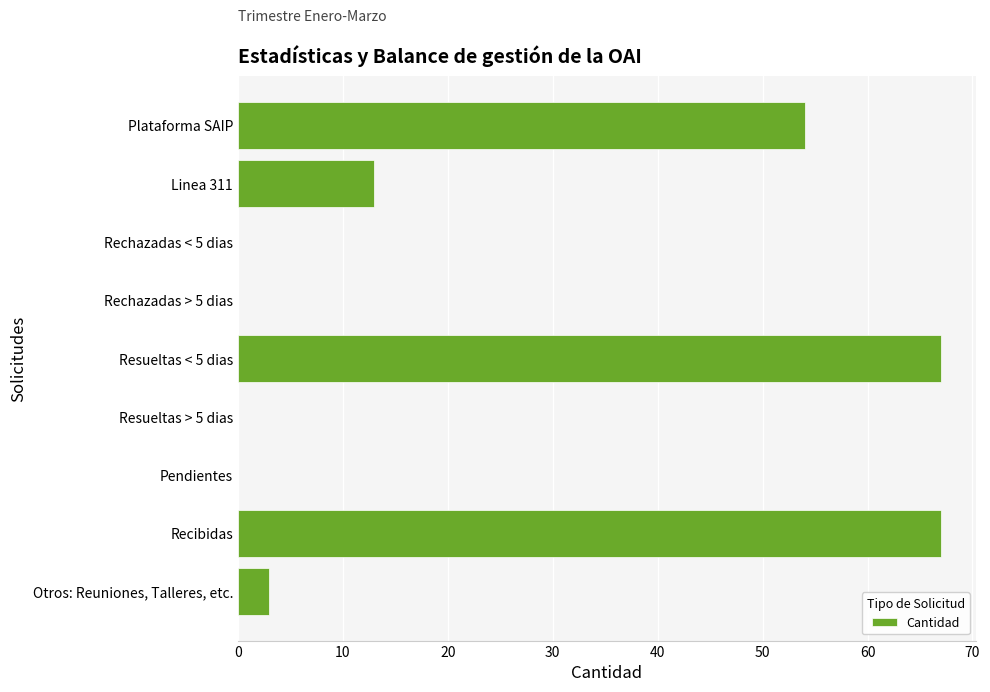

What is the average value?

23